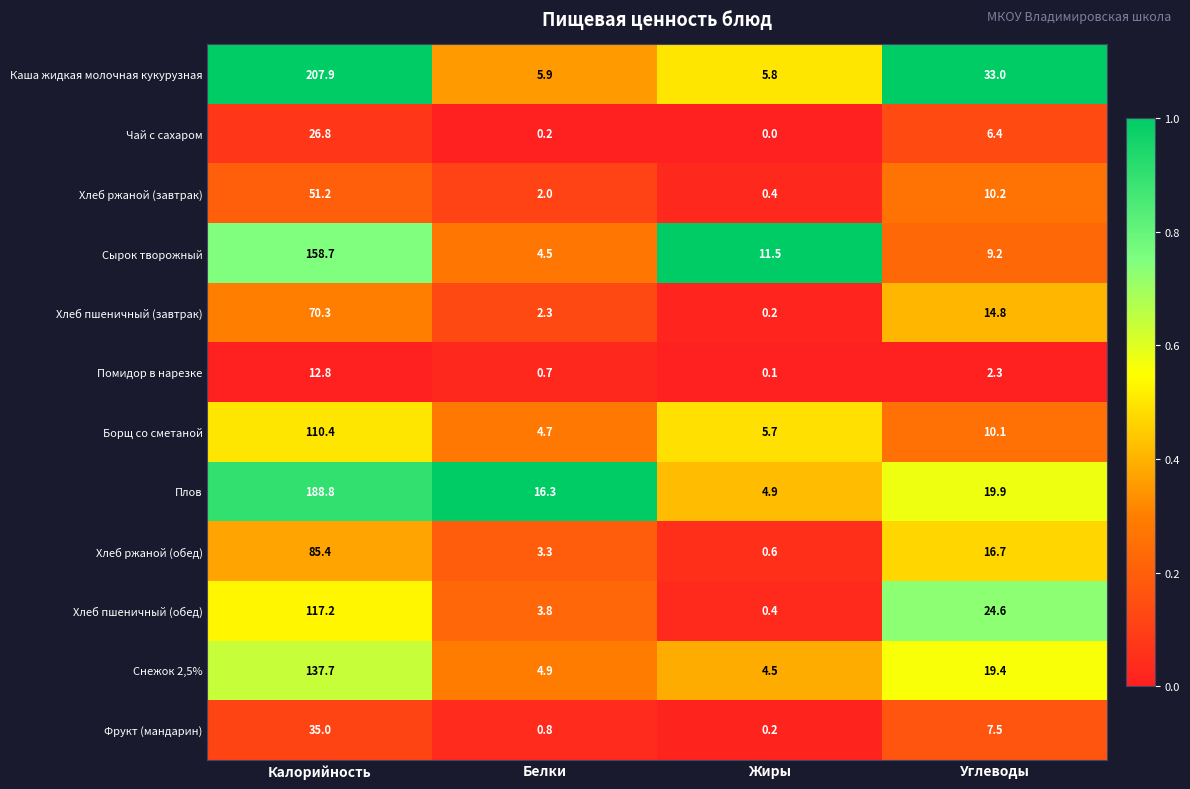

What is the total value across all series at Белки?

49.4